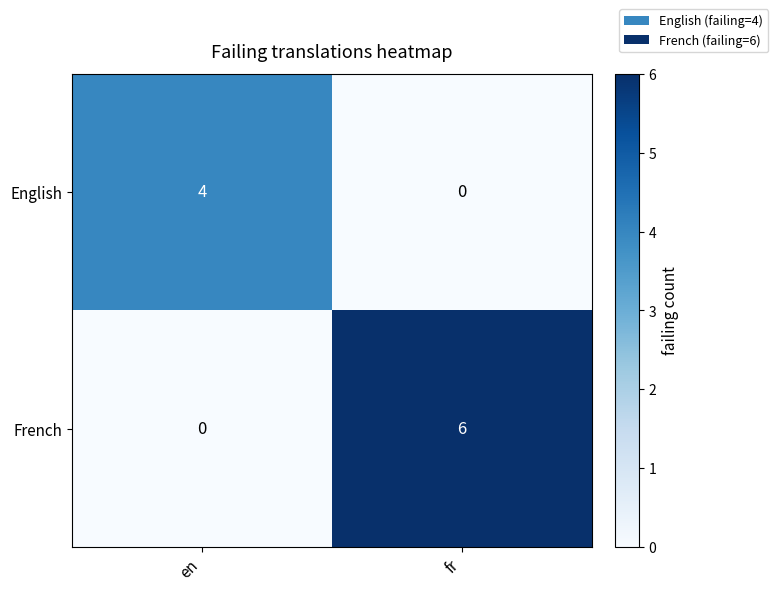

Reading left to right, transcribe all the data shown in this chart.

English: en=4	fr=0
French: en=0	fr=6